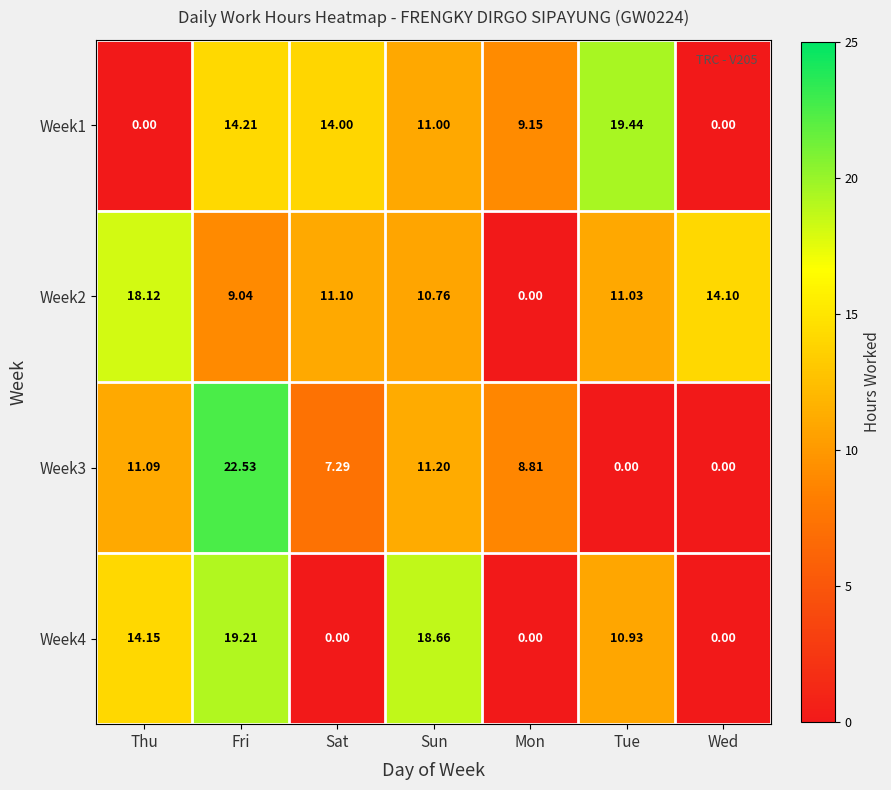

Rank the series at Sat from lowest to highest value.

Week4, Week3, Week2, Week1